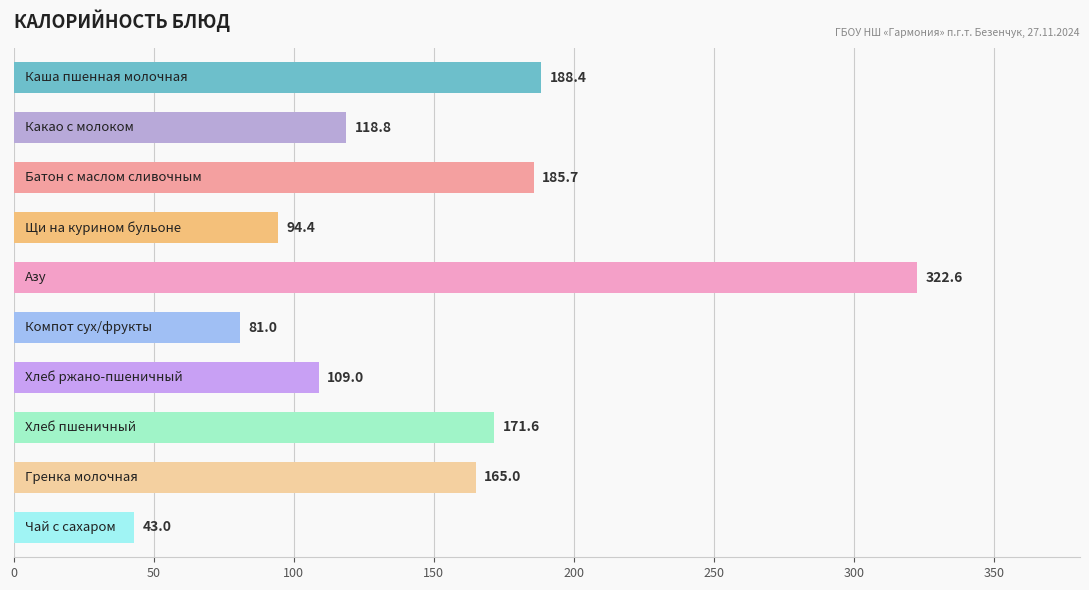

What is the sum of all values?

1479.5